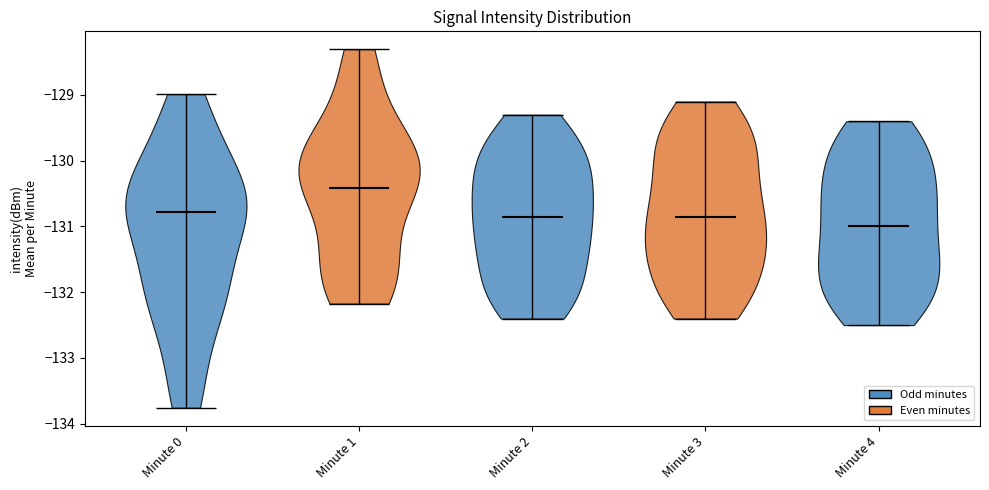

Reading left to right, read every violin against the y-axis: where its median line is, and the lowest and highest points it reaches. The values are not printed on the chart, so give them approximately, as read against the axis.

Minute 0: median line -130.8, lowest point -133.8, highest point -129.0
Minute 1: median line -130.4, lowest point -132.2, highest point -128.3
Minute 2: median line -130.8, lowest point -132.4, highest point -129.3
Minute 3: median line -130.8, lowest point -132.4, highest point -129.1
Minute 4: median line -131.0, lowest point -132.5, highest point -129.4